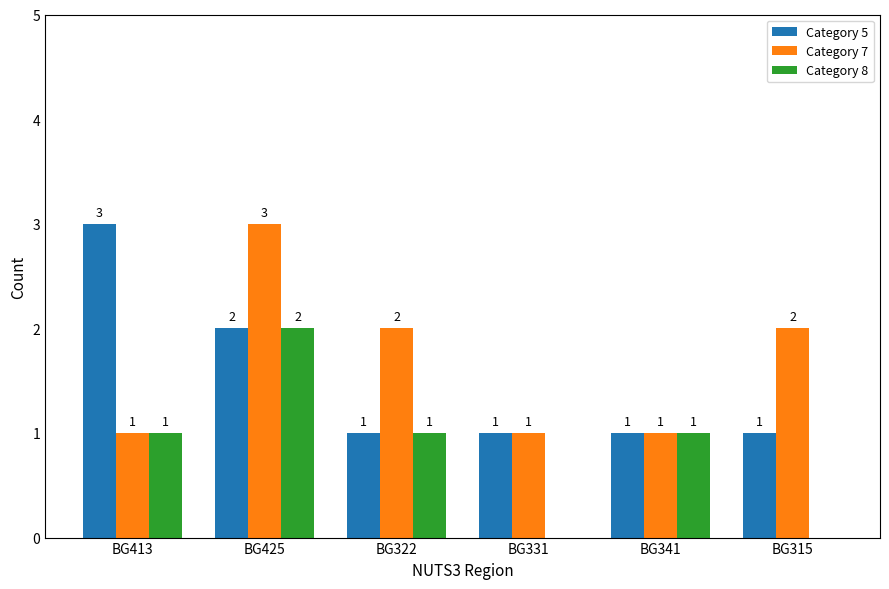

Reading left to right, transcribe all the data shown in this chart.

Category 5: 3	2	1	1	1	1
Category 7: 1	3	2	1	1	2
Category 8: 1	2	1	0	1	0